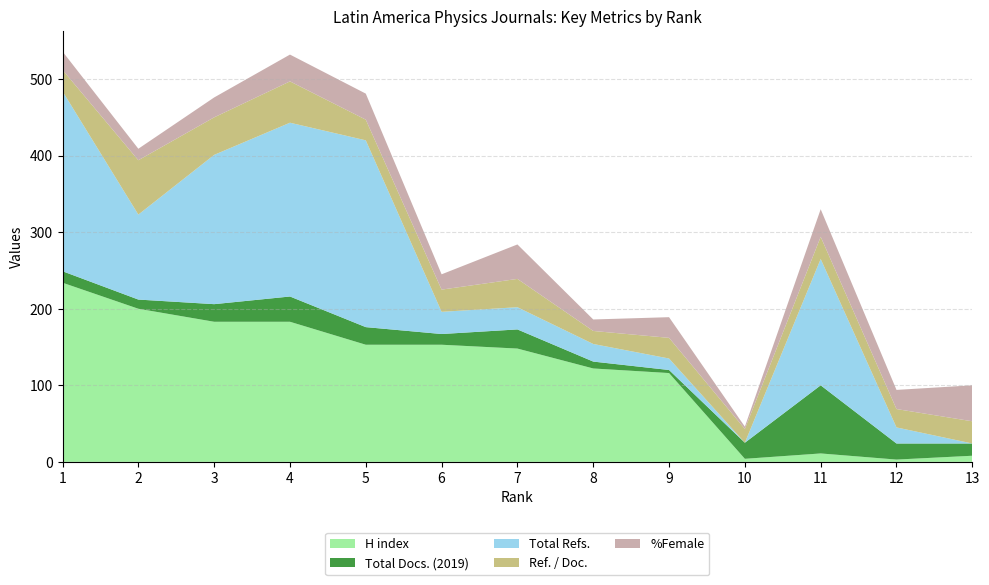

Reading left to right, extract all data points from this chart.

H index: 1=234	2=200	3=183	4=183	5=153	6=153	7=148	8=122	9=116	10=4	11=11	12=3	13=8
Total Docs. (2019): 1=15	2=12	3=23	4=33	5=23	6=14	7=25	8=9	9=4	10=21	11=89	12=21	13=16
Total Refs.: 1=235	2=111	3=195	4=227	5=244	6=29	7=29	8=23	9=15	10=0	11=165	12=21	13=0
Ref. / Doc.: 1=28	2=71	3=49	4=54	5=27	6=29	7=37	8=17	9=27	10=18	11=29	12=24	13=29
%Female: 1=24	2=15	3=26	4=35	5=34	6=20	7=45	8=15	9=27	10=3	11=36	12=25	13=47